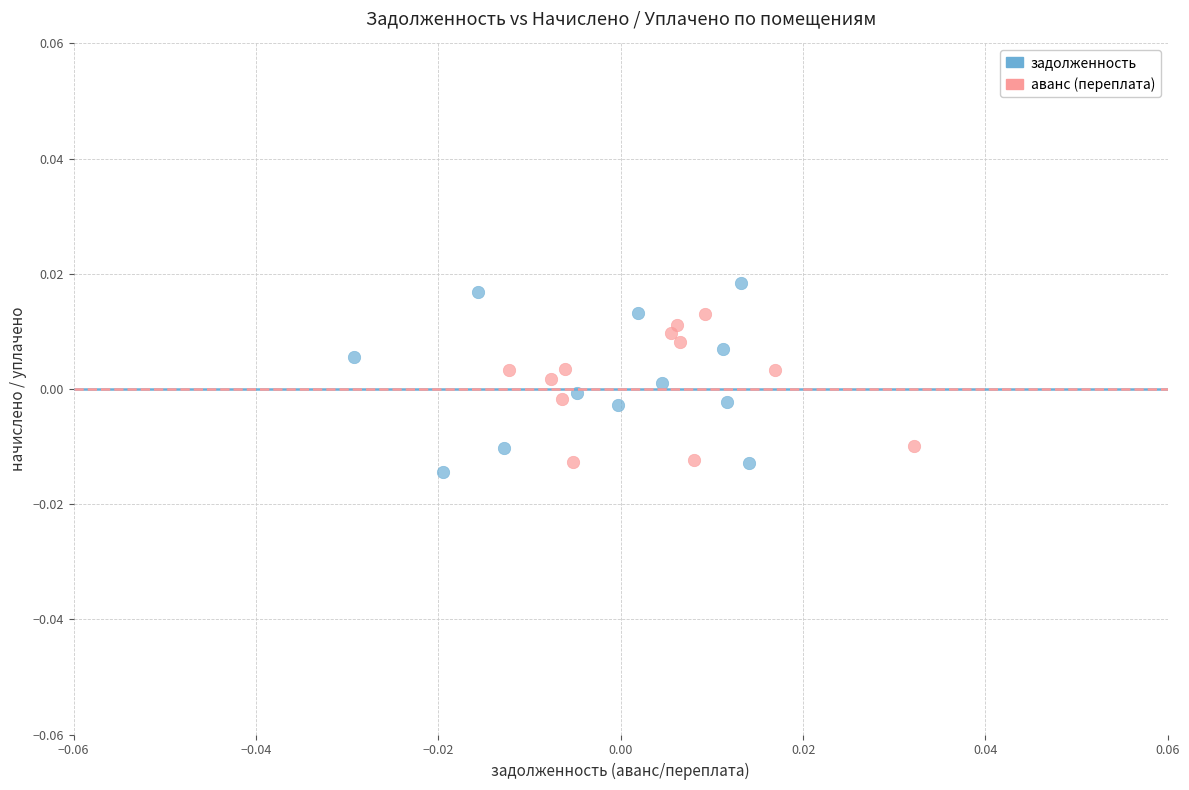

Which series reaches the maximum Y coordinate?

задолженность